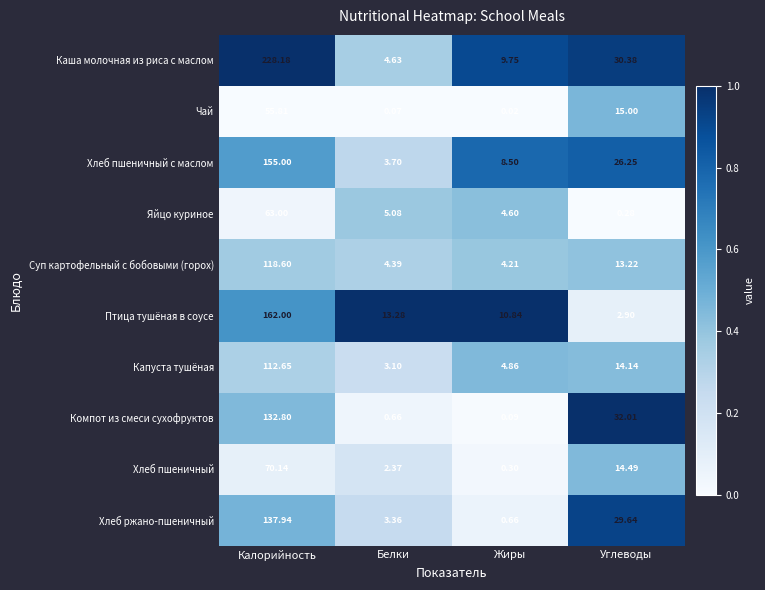

List the labels in order of Хлеб пшеничный value, largest first.

Калорийность, Углеводы, Белки, Жиры